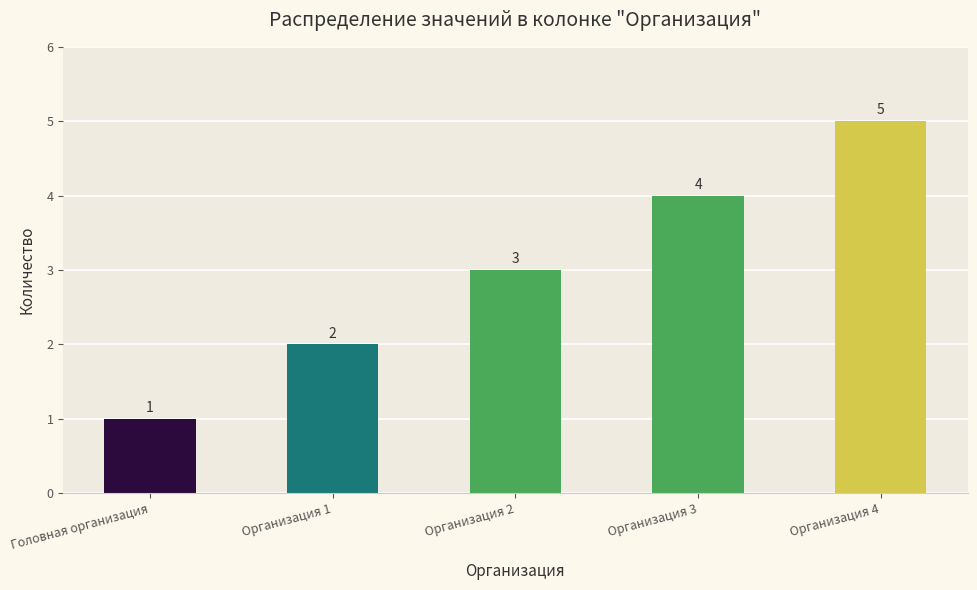

True or false: the data shows 1 at Организация 1.

False